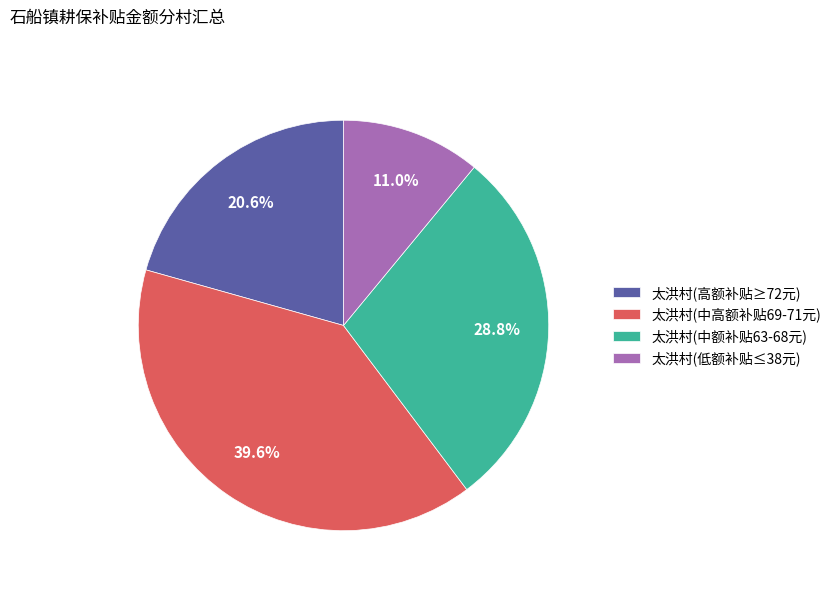

Rank the categories by value from lowest to highest.

太洪村(低额补贴≤38元), 太洪村(高额补贴≥72元), 太洪村(中额补贴63-68元), 太洪村(中高额补贴69-71元)